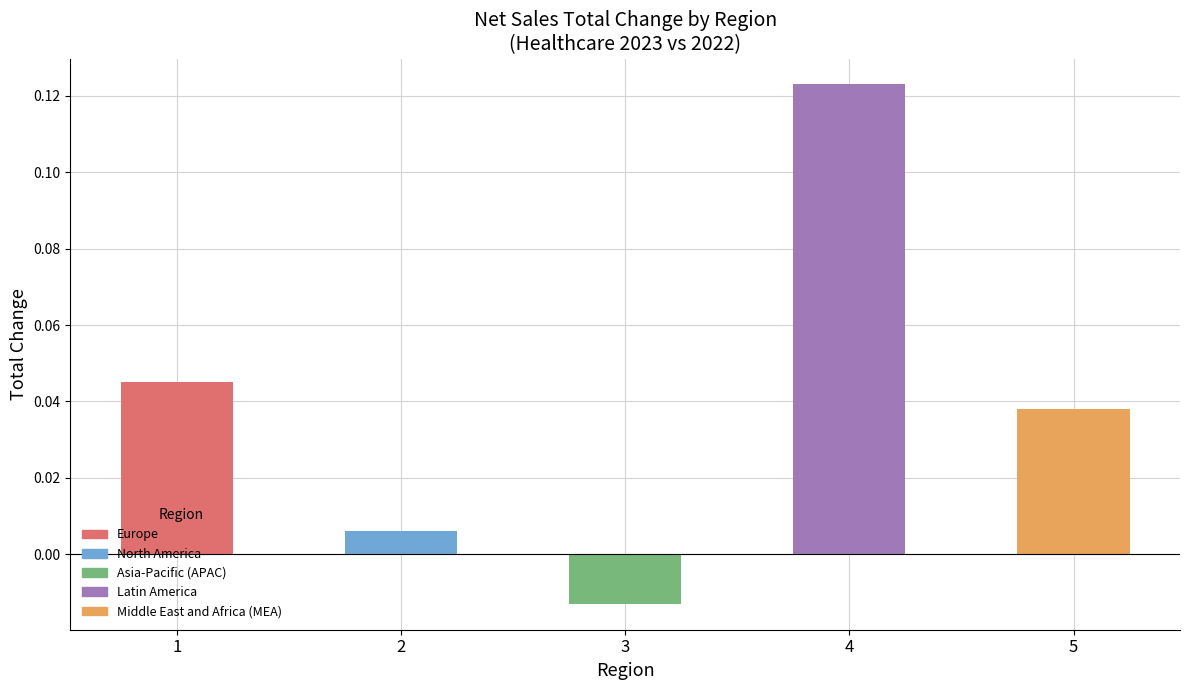

Is it true that the value at Middle East and Africa (MEA) is 0.0?

True